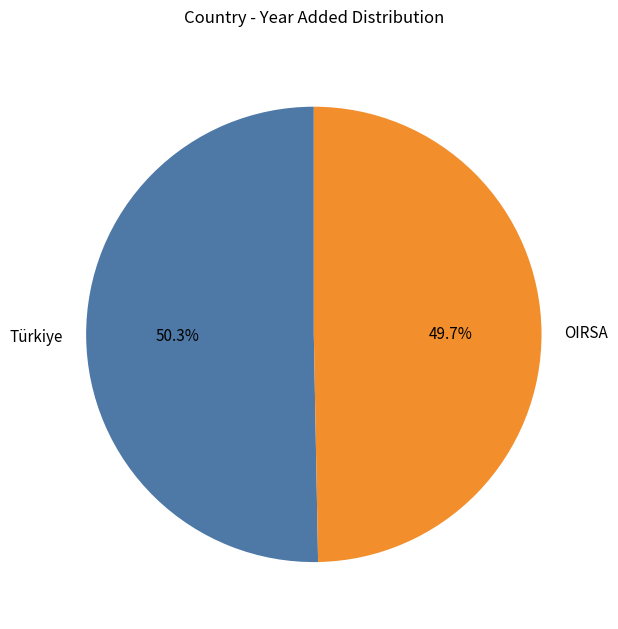

How many slices are in this pie chart?

2